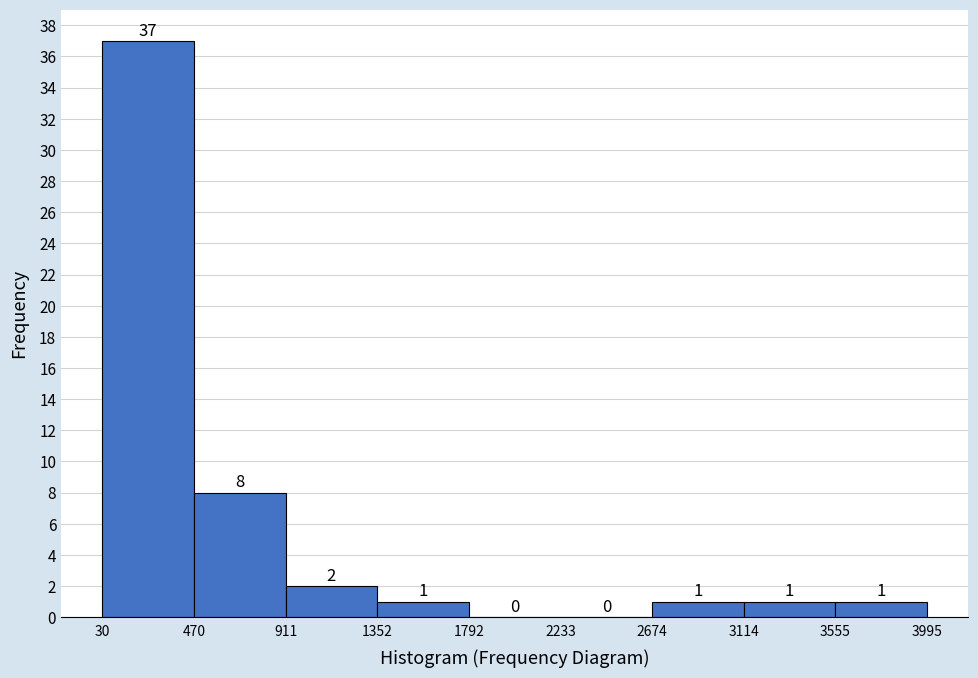

Which range on the x-axis has the tallest bar?

30 to 470